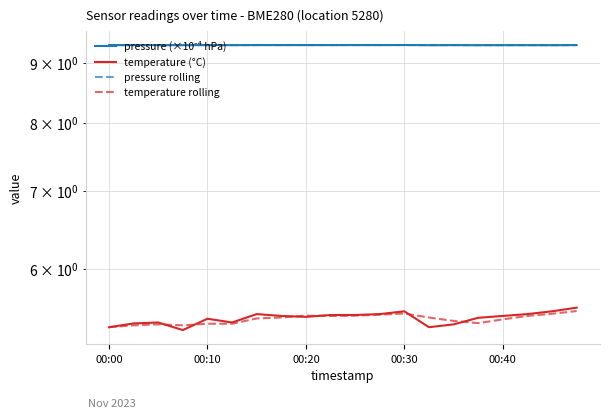

Is it true that pressure (×10⁻⁴ hPa) equals 9.3 at 7?

True